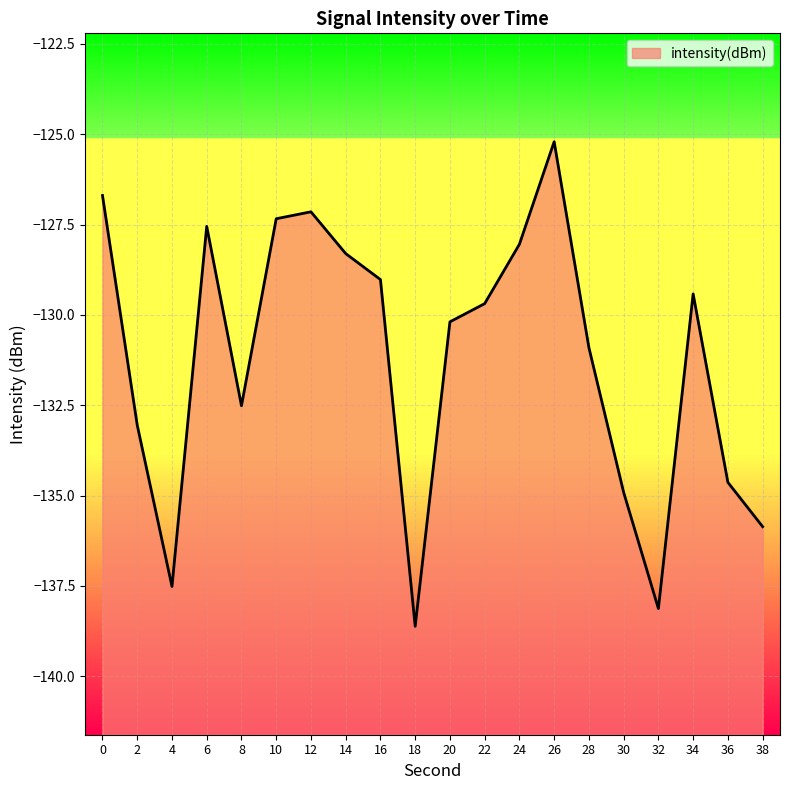

What is the difference between the maximum and minimum values?

13.4